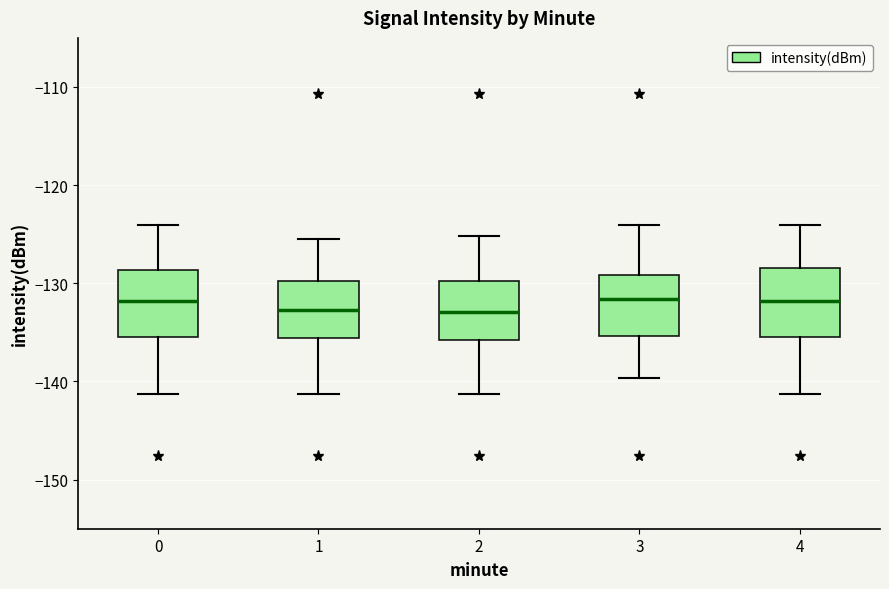

Where does the upper whisker of the box at x = 3 end on the y-axis? The values are not printed on the chart, so give them approximately, as read against the axis.

-124